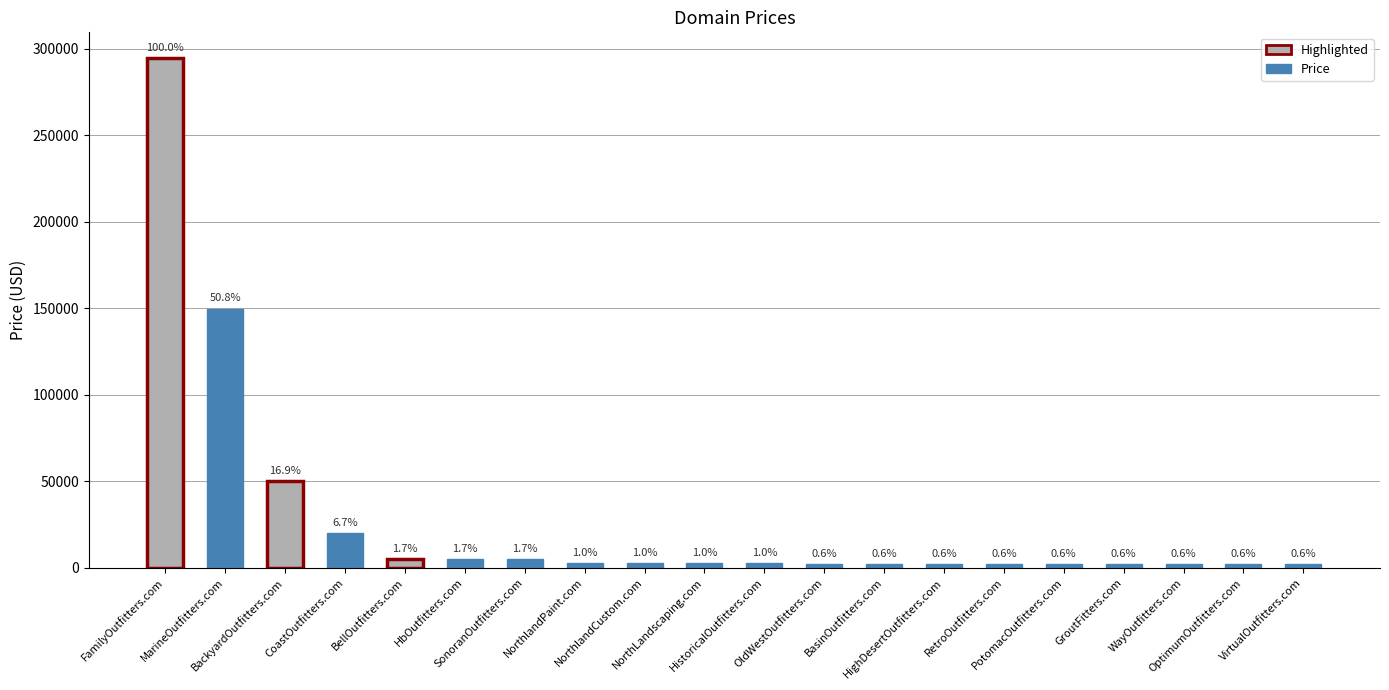

What is the ratio of the value at BasinOutfitters.com to the value at NorthlandCustom.com?

0.7